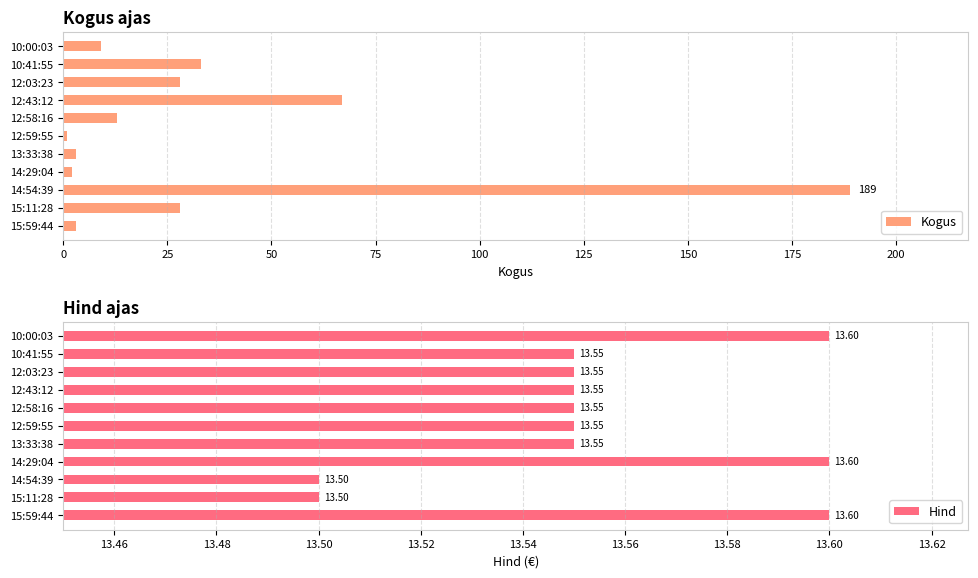

The Hind series shows 13.6 at 10. True or false?

True